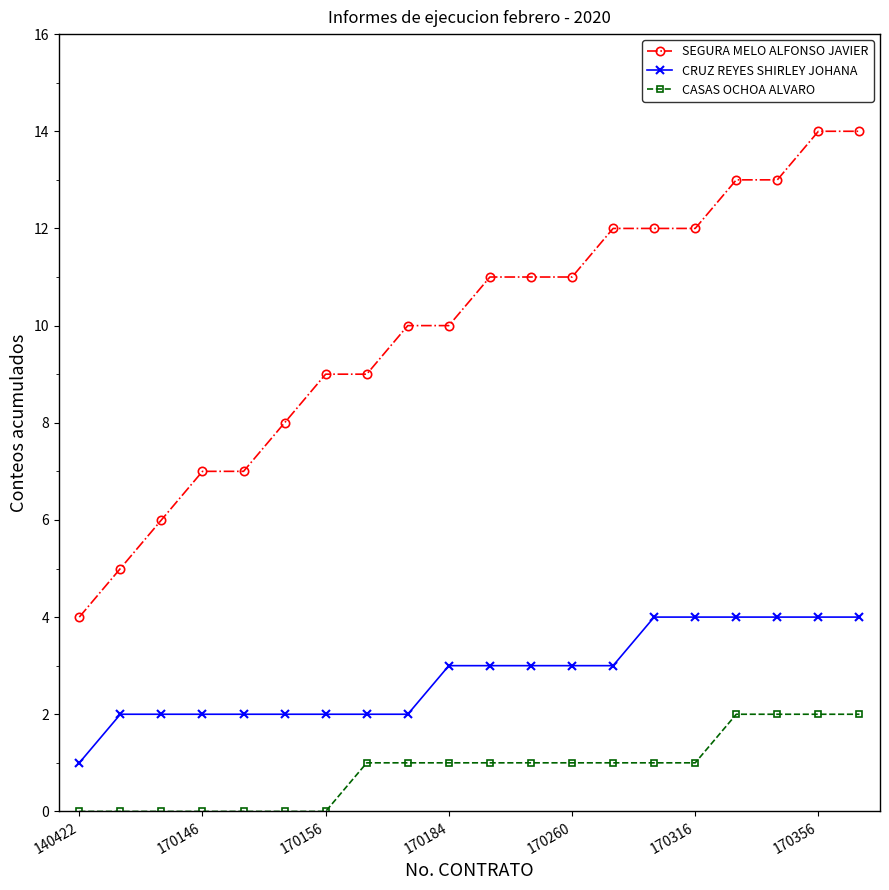

How many categories are shown in the chart?

20